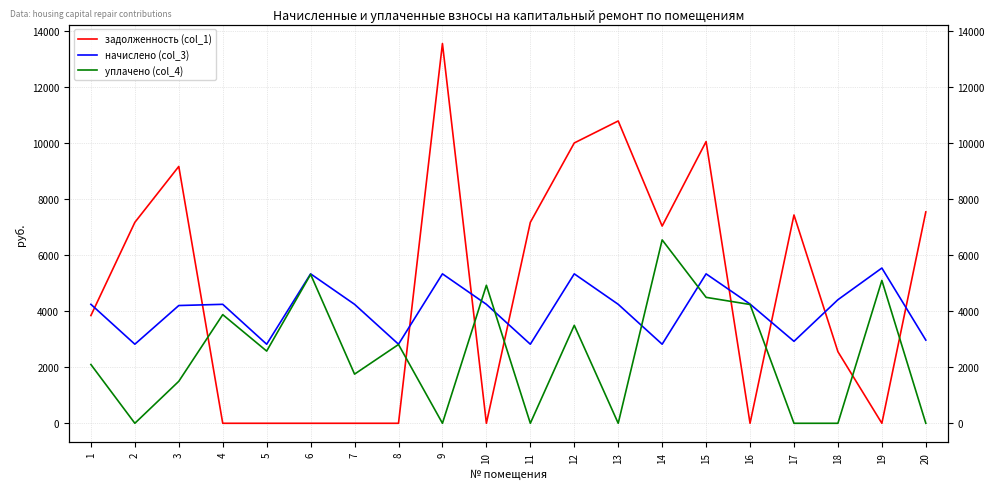

How many times do начислено (col_3) and уплачено (col_4) cross each other?

4